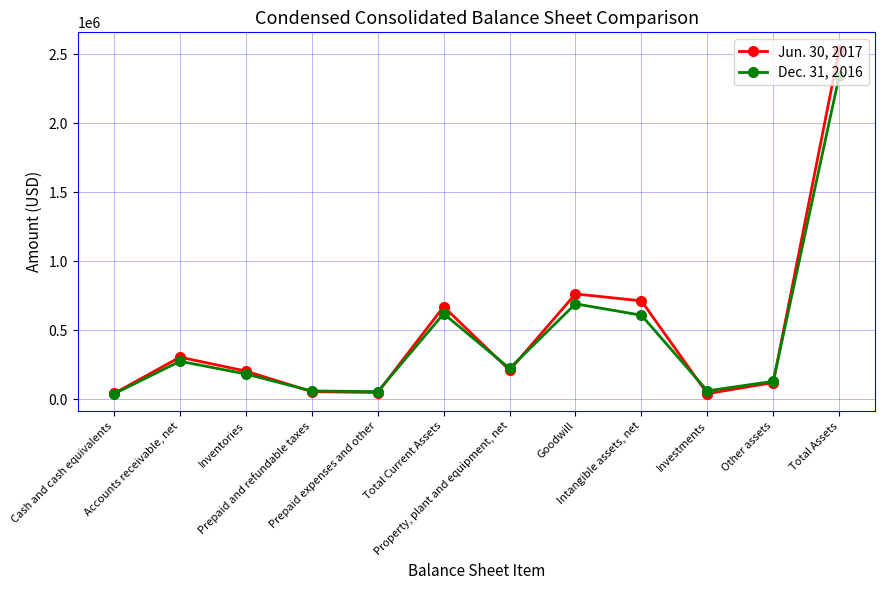

Between Total Current Assets and Other assets, which series saw the biggest shift?

Jun. 30, 2017